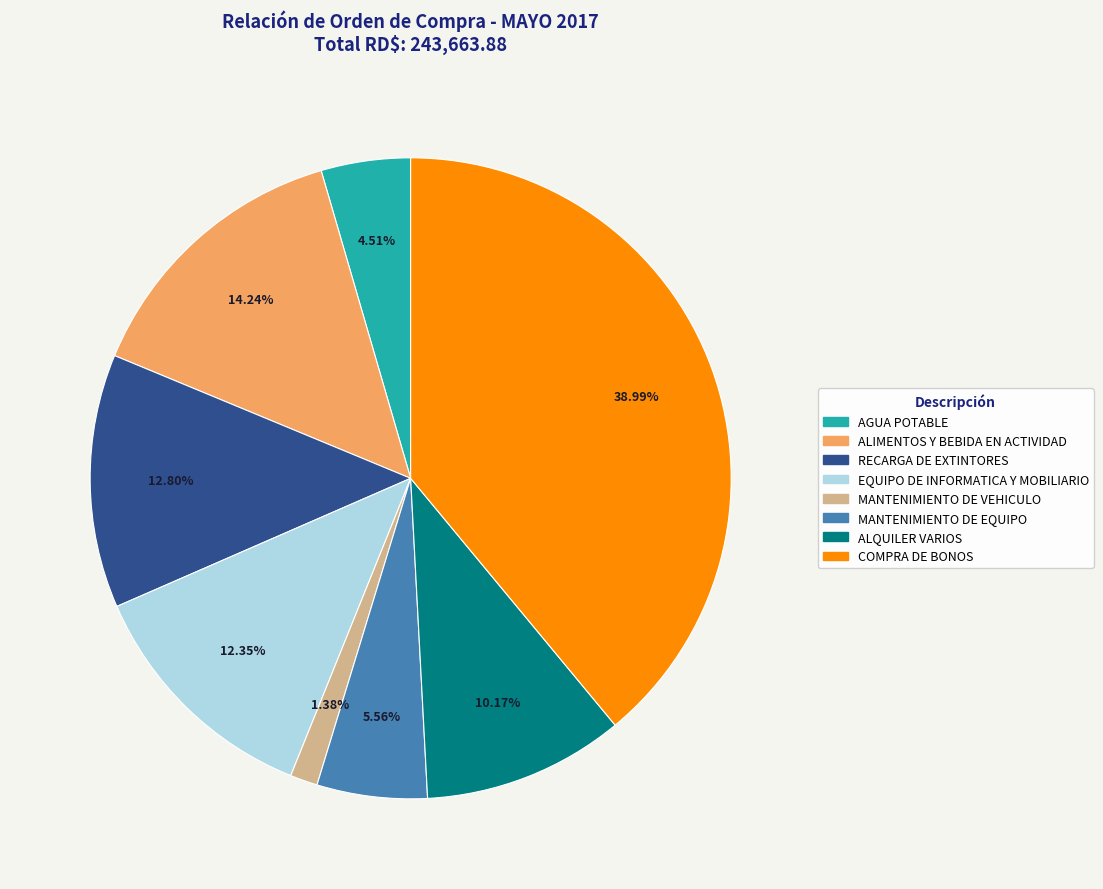

True or false: MANTENIMIENTO DE EQUIPO accounts for 6% of the total.

True